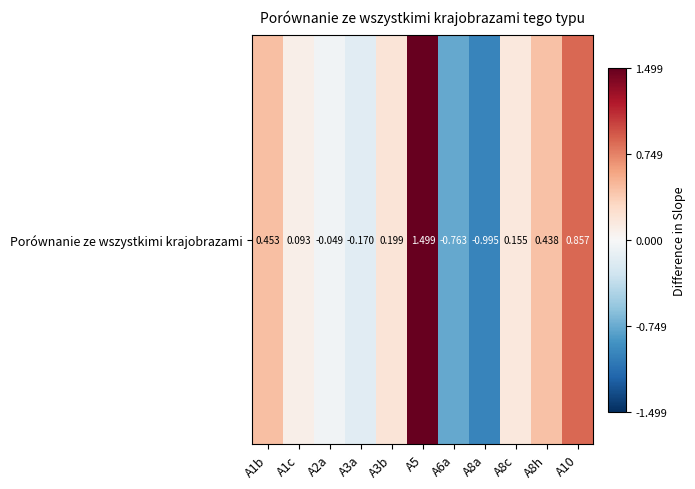

How many values are below zero?

4